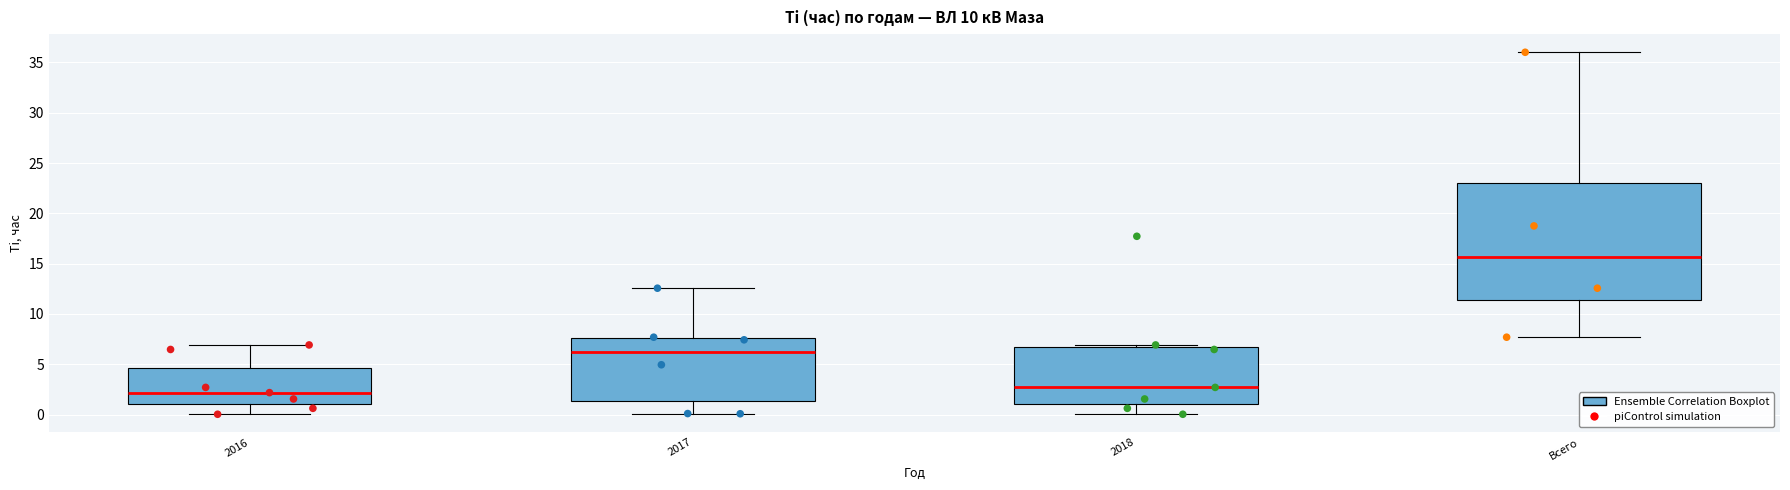

Reading left to right, read every box against the y-axis: the position of its median line, the range the box covers, and the ends of its whiskers. The values are not printed on the chart, so give them approximately, as read against the axis.

2016: median 2.0, box 1.0 to 4.5, whiskers 0.0 to 7.0
2017: median 6.0, box 1.5 to 7.5, whiskers 0.0 to 12.5
2018: median 2.5, box 1.0 to 6.5, whiskers 0.0 to 7.0
Всего: median 15.5, box 11.5 to 23.0, whiskers 7.5 to 36.0